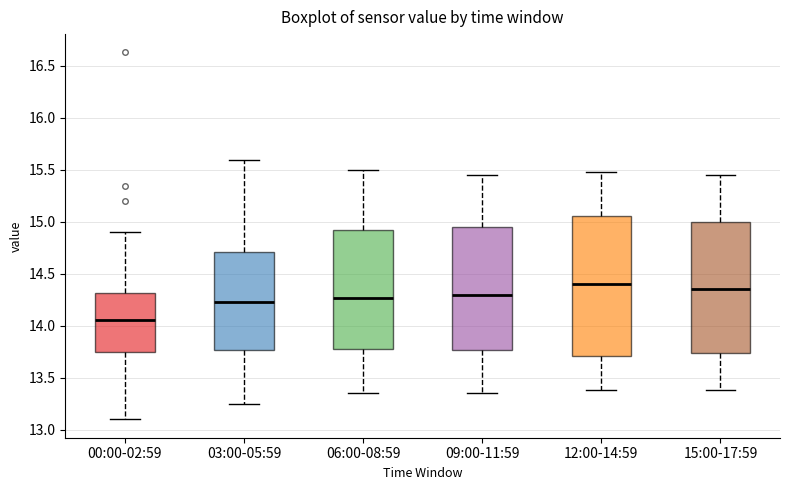

Reading left to right, transcribe this box plot: for each box, give where its median line is, the range the box spans, and where its two whiskers end, as read against the y-axis. The values are not printed on the chart, so give them approximately, as read against the axis.

00:00-02:59: median 14.05, box 13.75 to 14.30, whiskers 13.10 to 14.90
03:00-05:59: median 14.25, box 13.75 to 14.70, whiskers 13.25 to 15.60
06:00-08:59: median 14.25, box 13.75 to 14.90, whiskers 13.35 to 15.50
09:00-11:59: median 14.30, box 13.75 to 14.95, whiskers 13.35 to 15.45
12:00-14:59: median 14.40, box 13.70 to 15.05, whiskers 13.40 to 15.50
15:00-17:59: median 14.35, box 13.75 to 15.00, whiskers 13.40 to 15.45